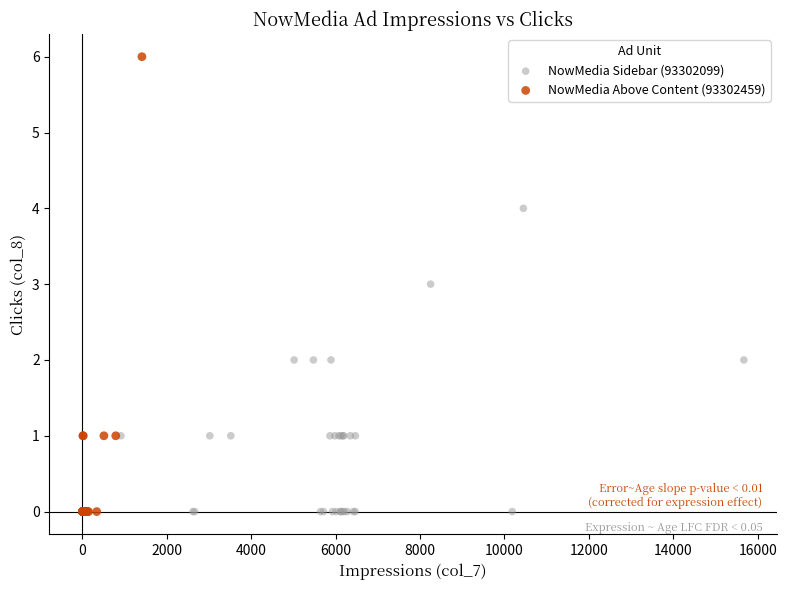

Which series has the widest spread of Y values?

NowMedia Above Content (93302459)